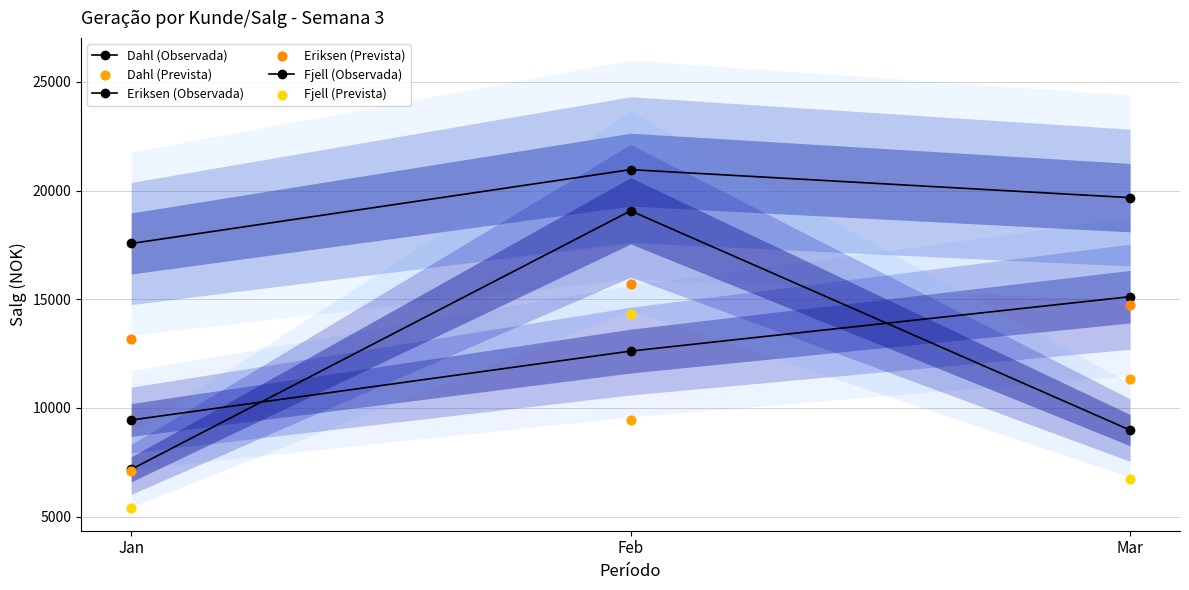

Which series has the largest Y range (max minus min)?

Fjell (Observada)